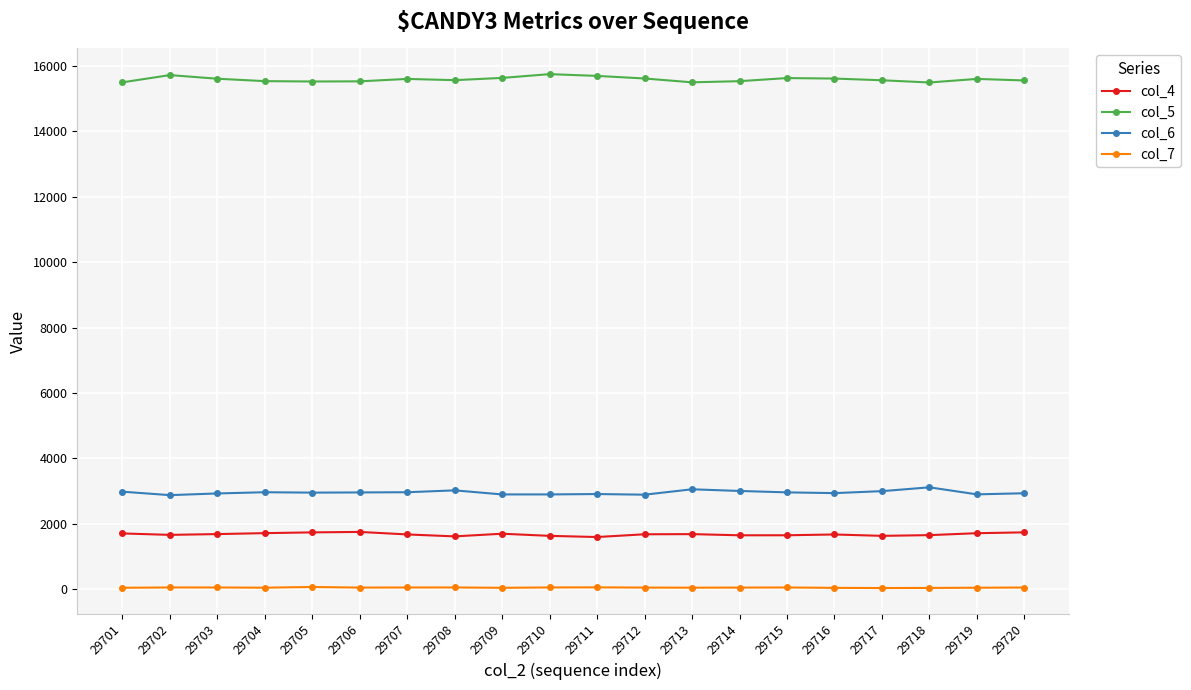

Is the value of col_7 at 29719 greater than the value of col_5 at 29713?

No